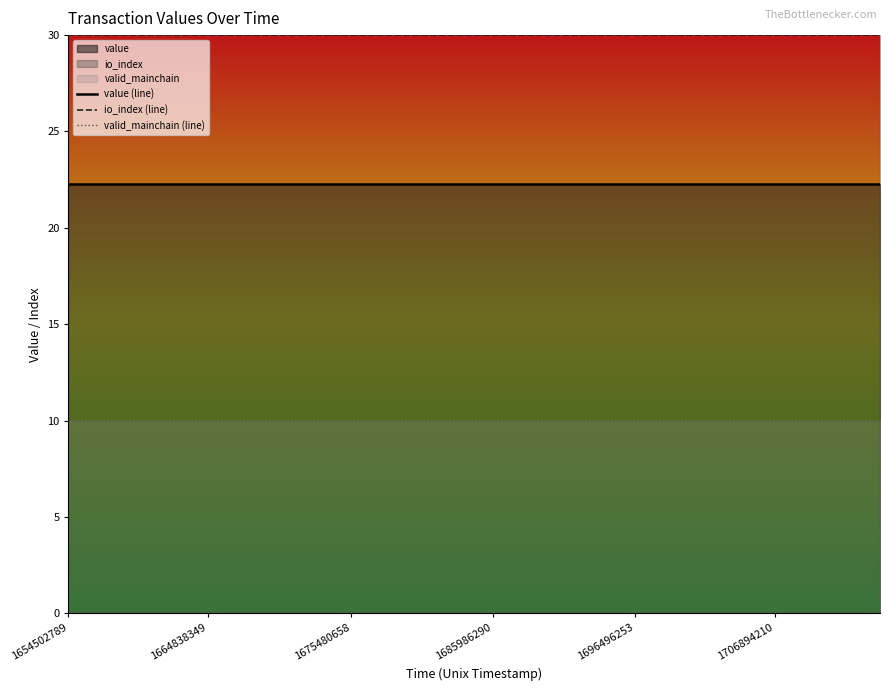

The io_index (line) series shows 20.2 at 1675480658. True or false?

False